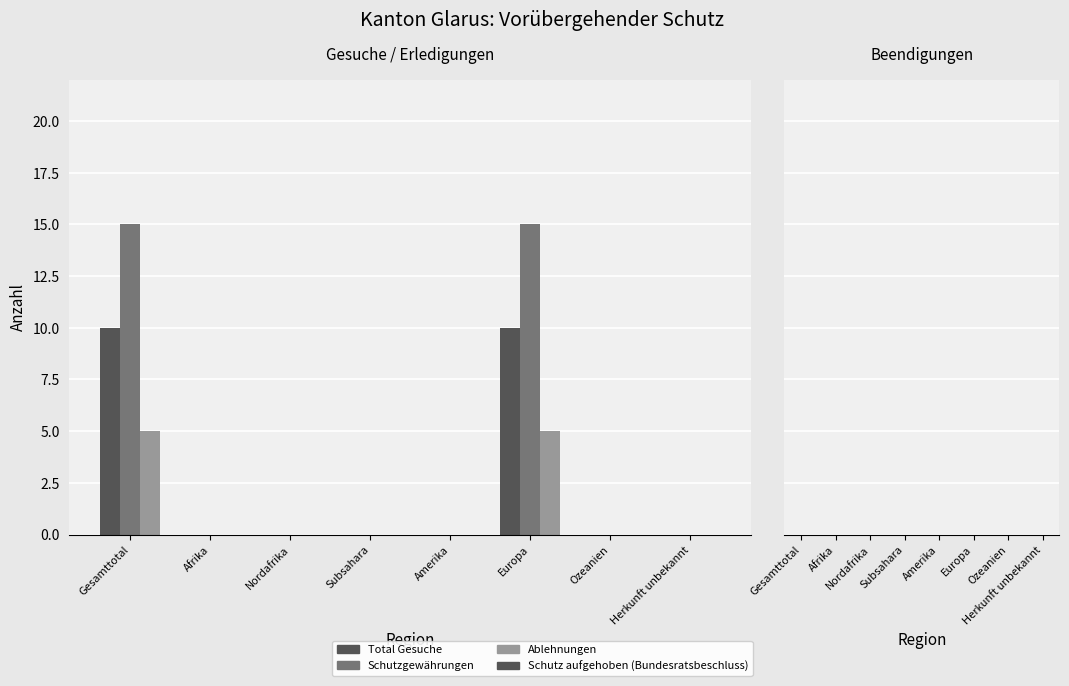

The value of Schutzgewährungen at Herkunft unbekannt is 0. True or false?

True